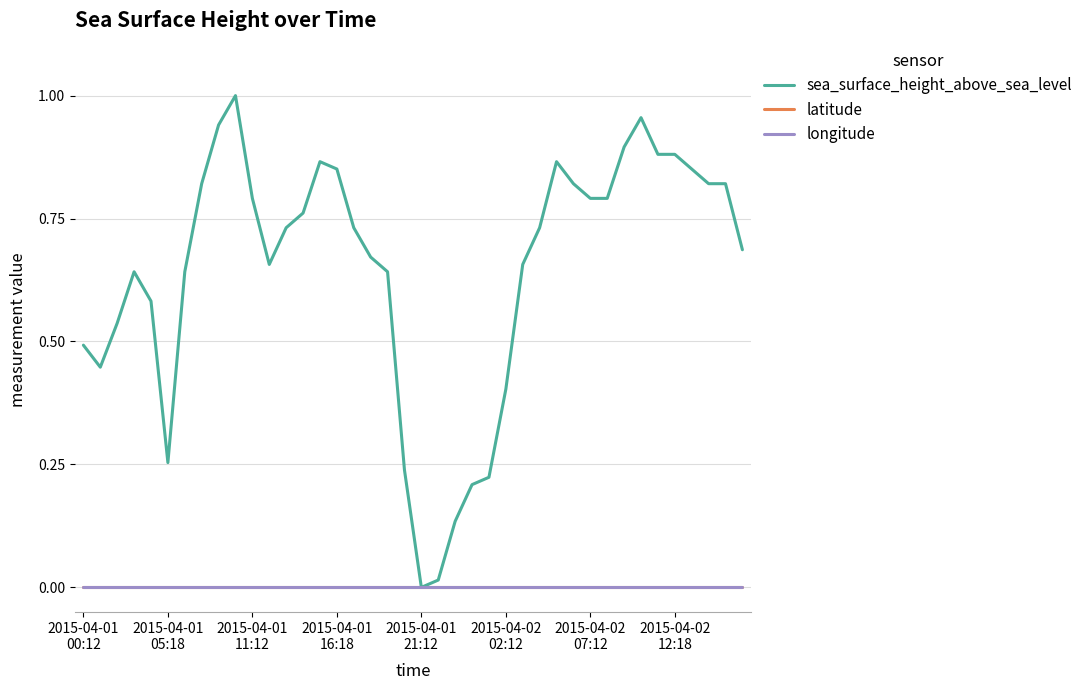

List the series in order of their peak value, highest first.

sea_surface_height_above_sea_level, latitude, longitude